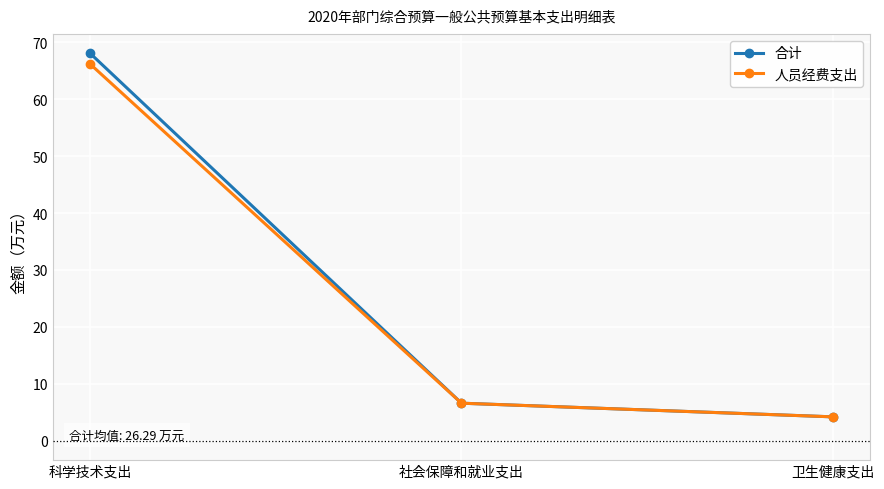

What position from the left is 卫生健康支出?

3